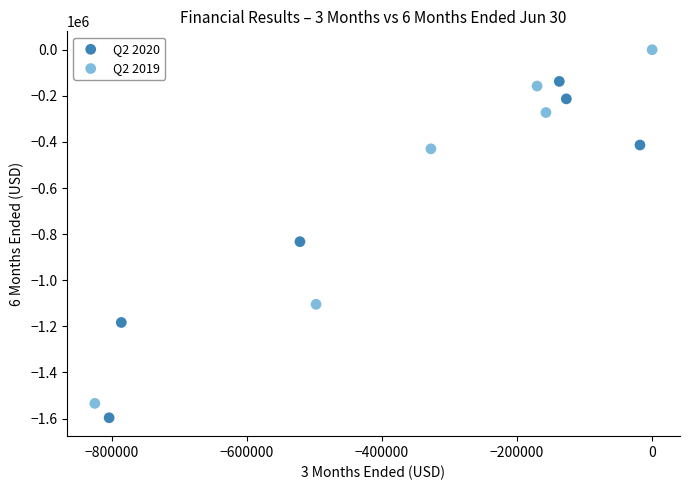

Which series has the largest Y range (max minus min)?

Q2 2019